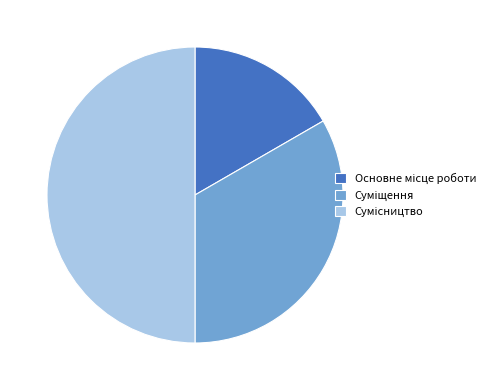

To the nearest percent, what is the difference between the largest and smallest slice percentages?

33%